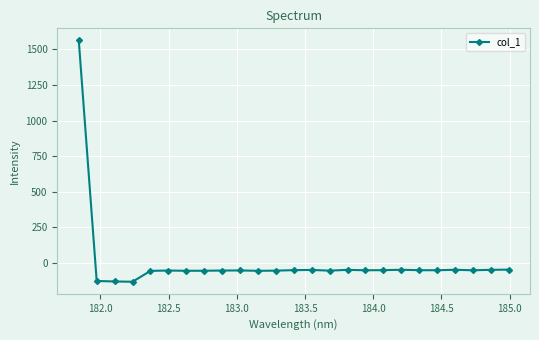

How many series are shown in this chart?

1